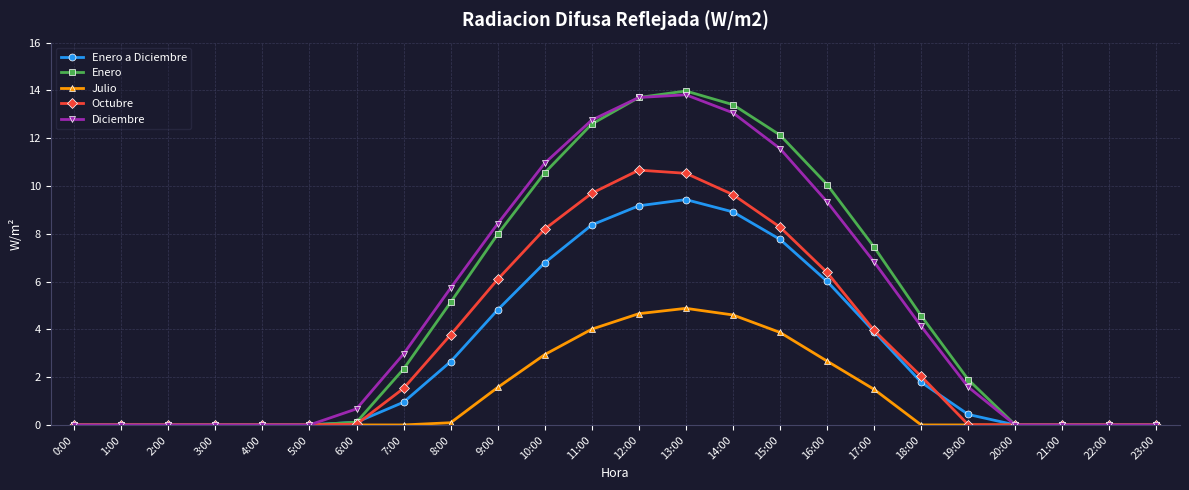

Which series changed the most between 7:00 and 12:00?

Enero